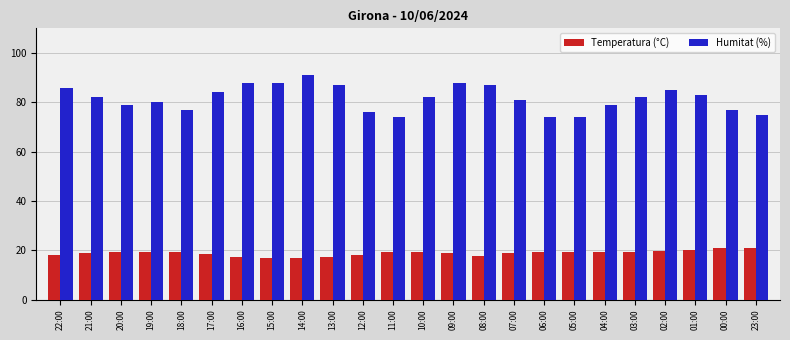

Is the value of Humitat (%) at 17:00 greater than the value of Temperatura (°C) at 16:00?

Yes